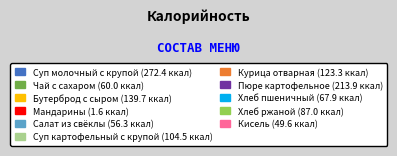

Which category has the biggest portion of the pie?

Суп молочный с крупой